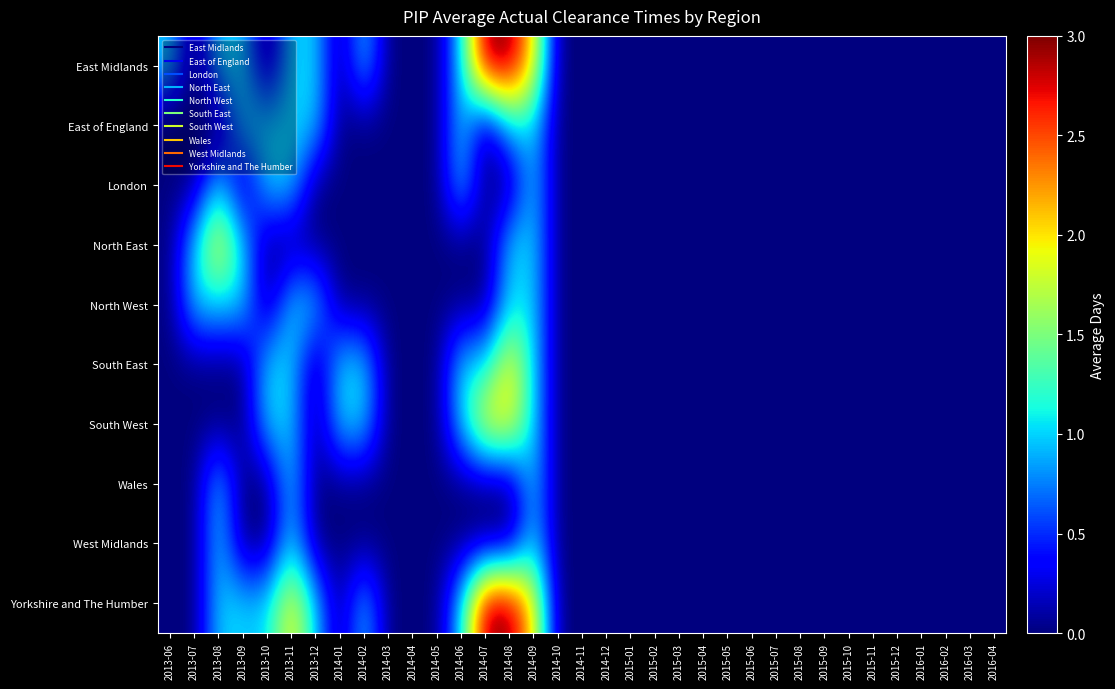

How many series are shown in this chart?

10